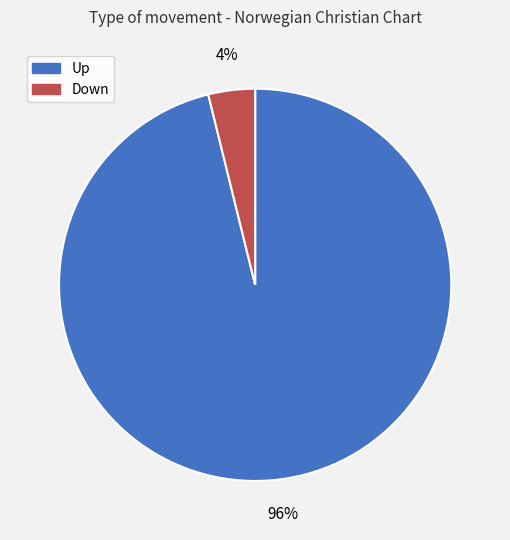

Is there any slice that represents more than half of the pie?

Yes